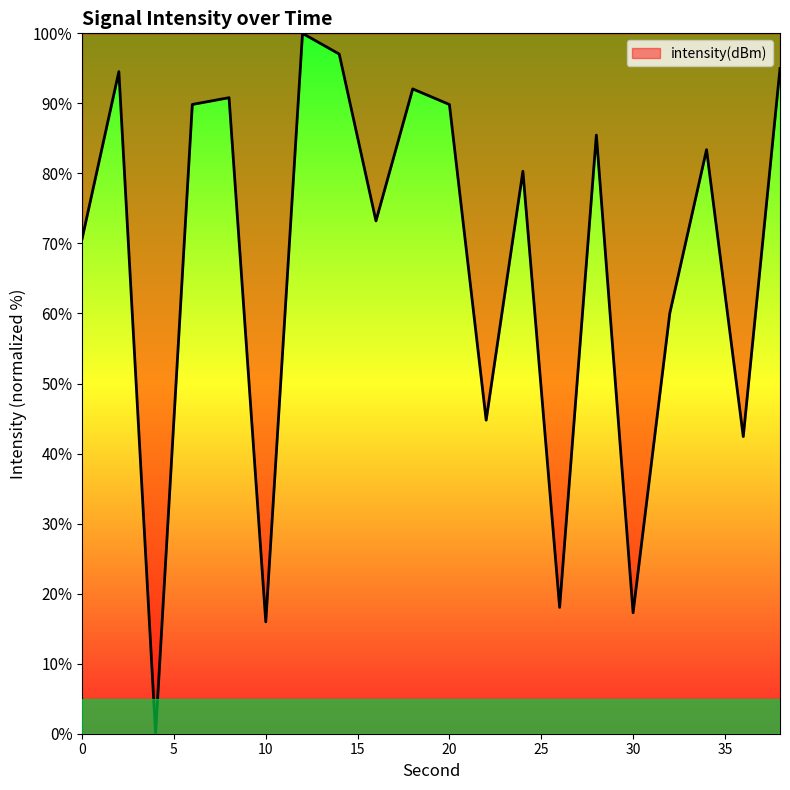

What is the difference between the maximum and minimum values?

100.0